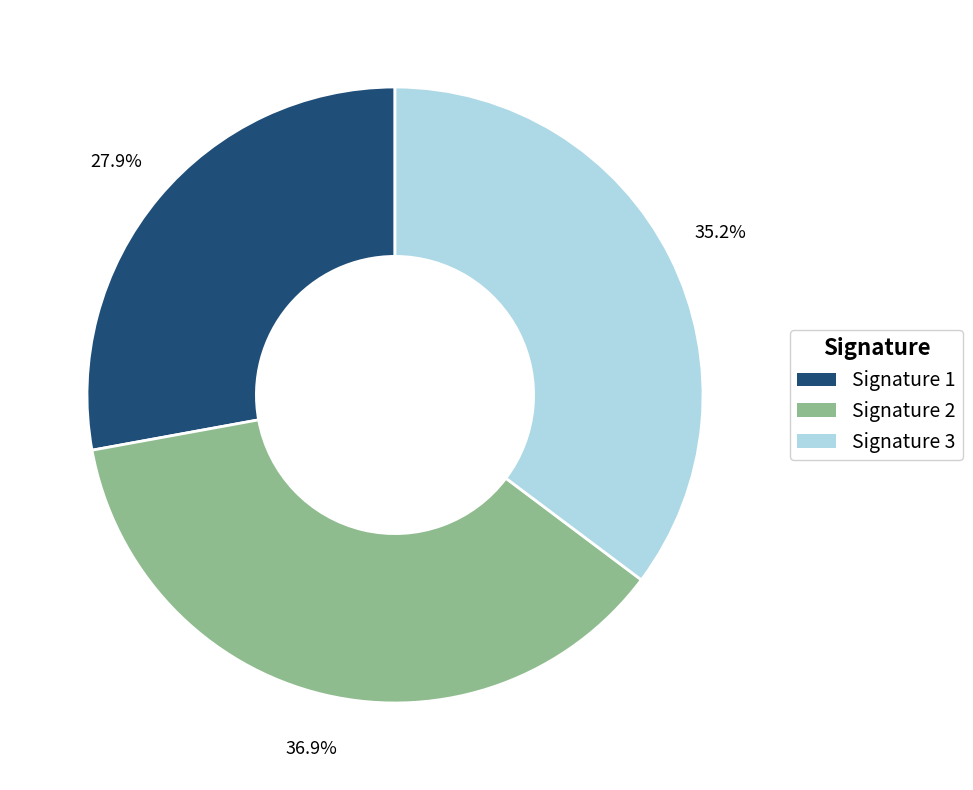

Which slice is the largest?

Signature 2